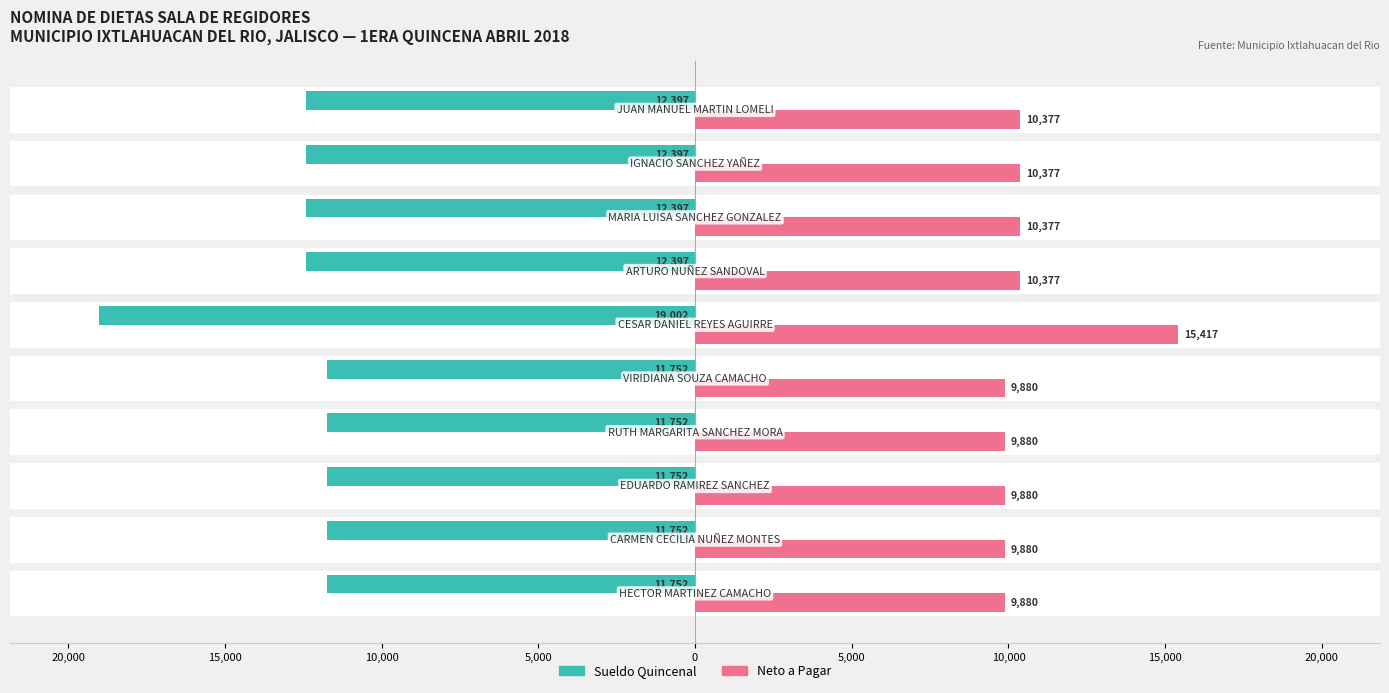

List the series in order of their overall mean, lowest first.

Sueldo Quincenal, Neto